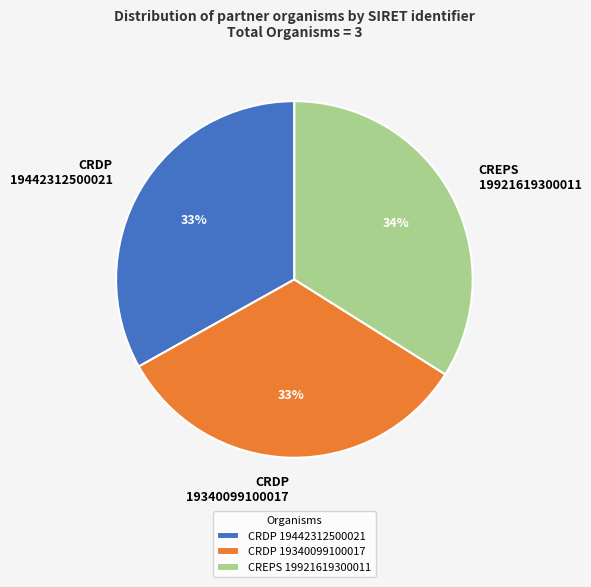

How many slices are in this pie chart?

3